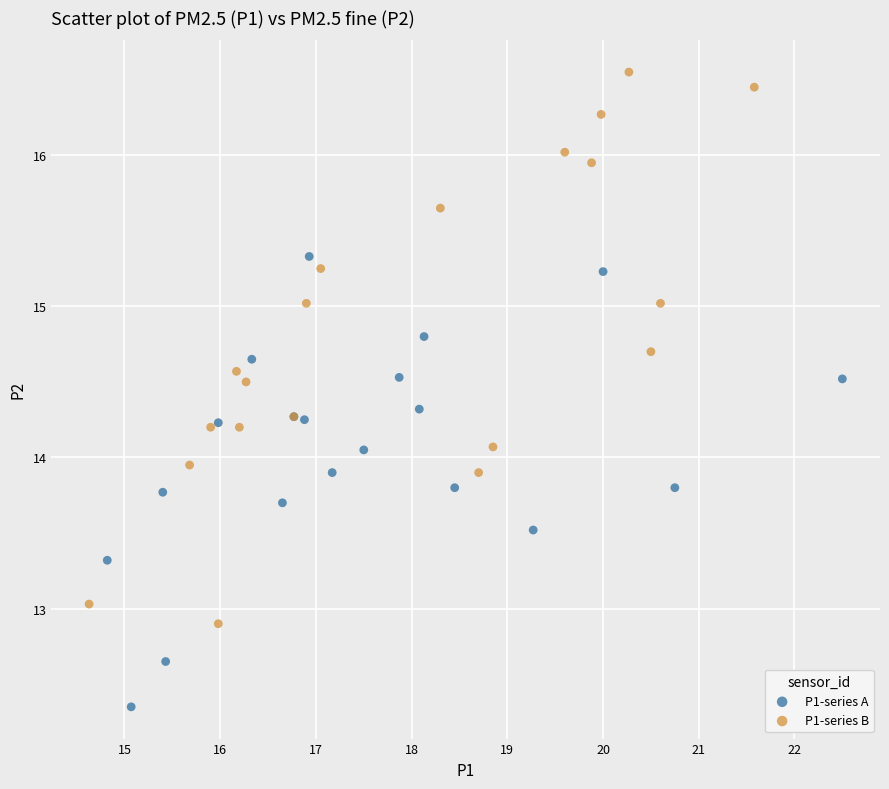

Which series reaches the minimum Y coordinate?

P1-series A